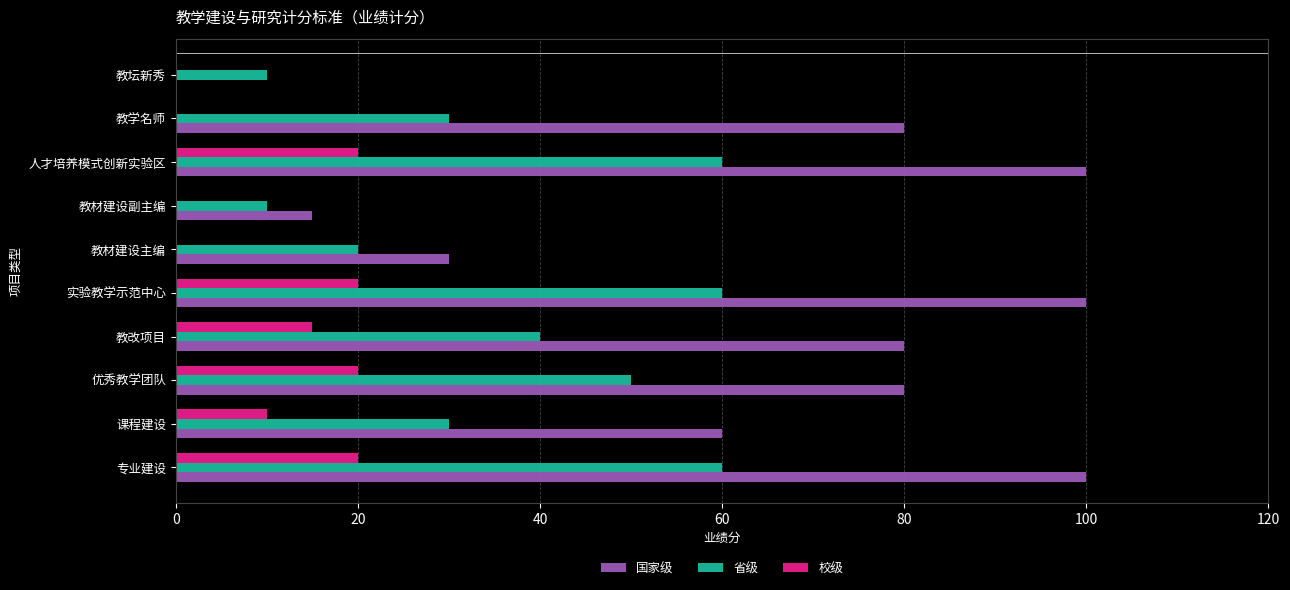

Which series has the largest total across all categories?

国家级